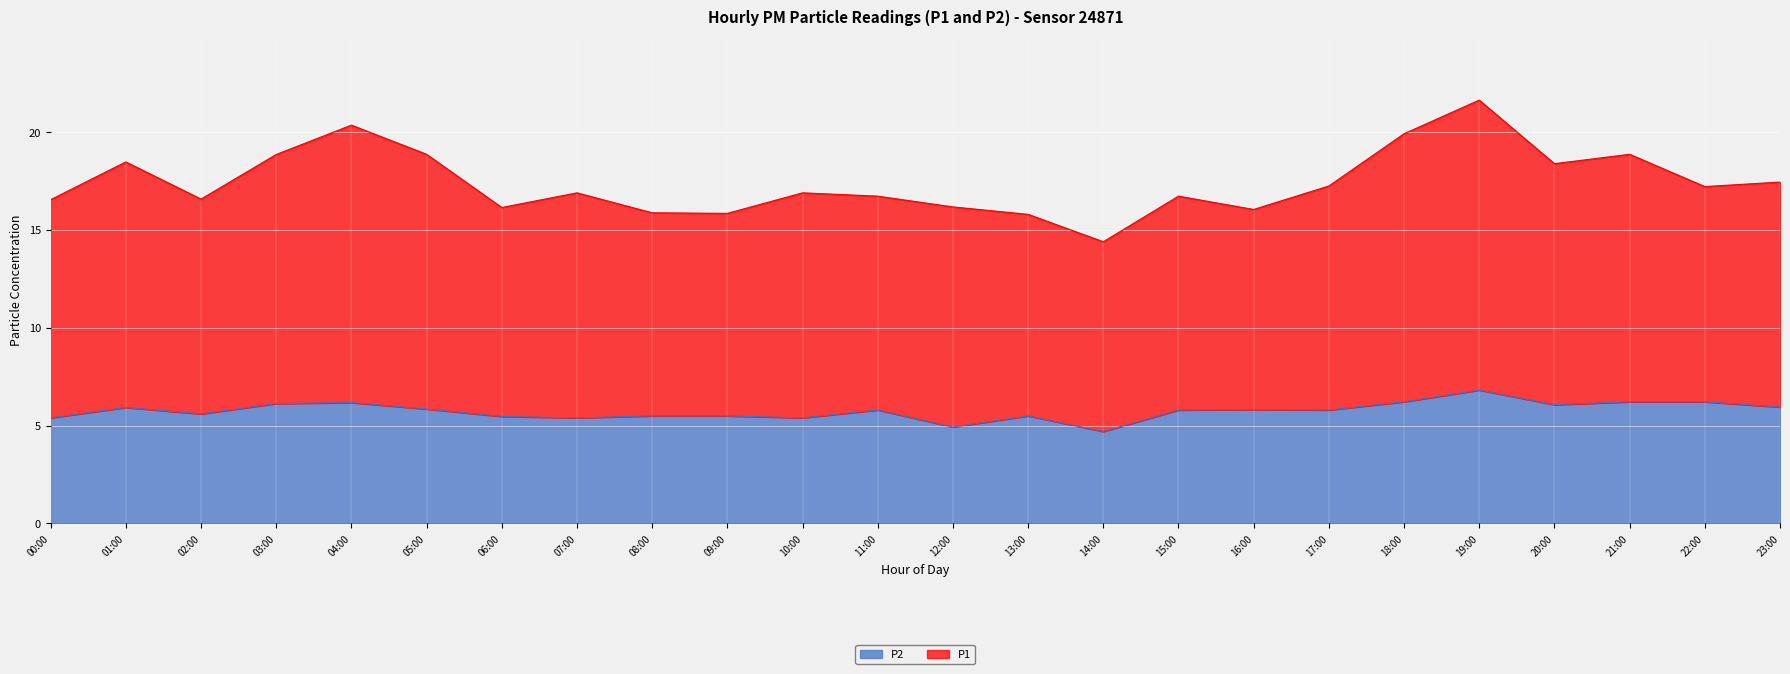

What are all the series names shown in the legend?

P2, P1